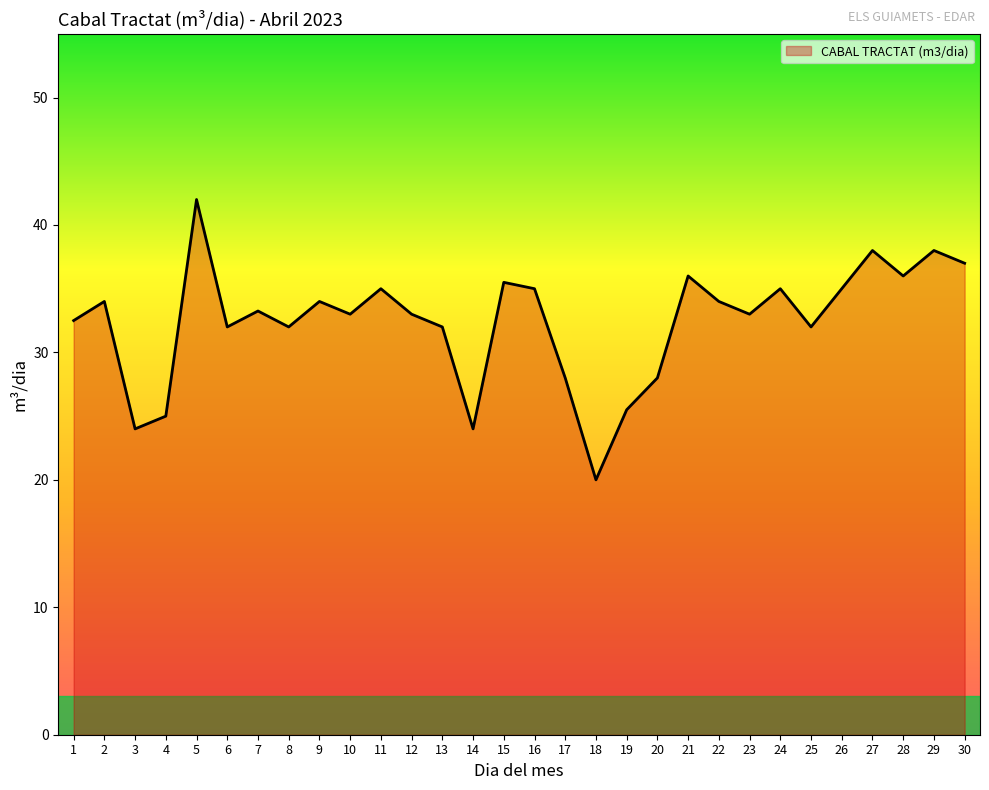

The chart shows a value of 61.7 at 15. True or false?

False